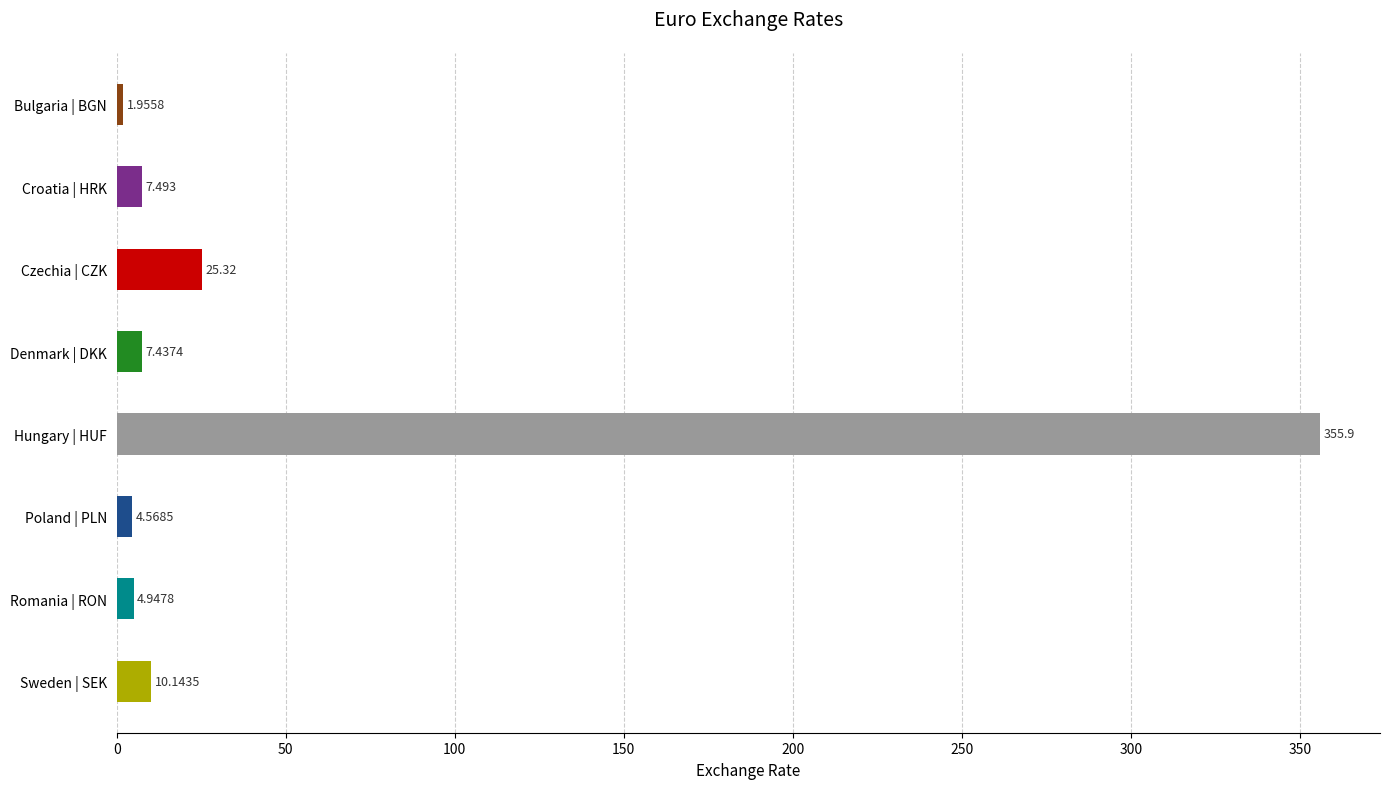

What is the approximate value at DKK?

7.4